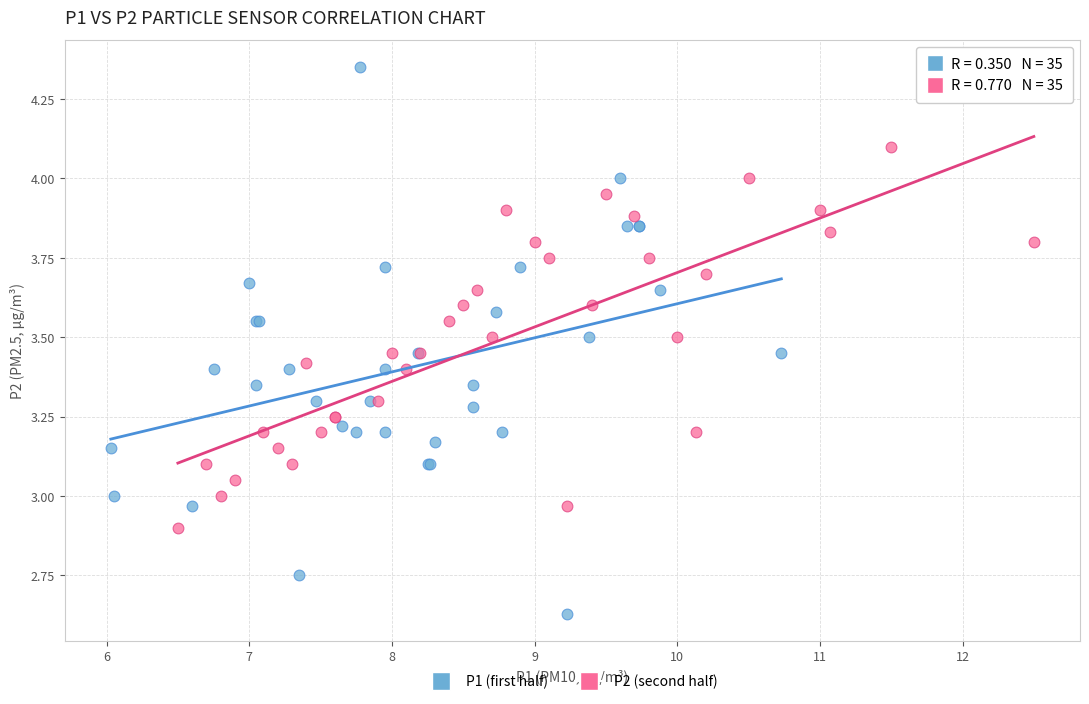

What are all the series names shown in the legend?

P1 (first half), P2 (second half)